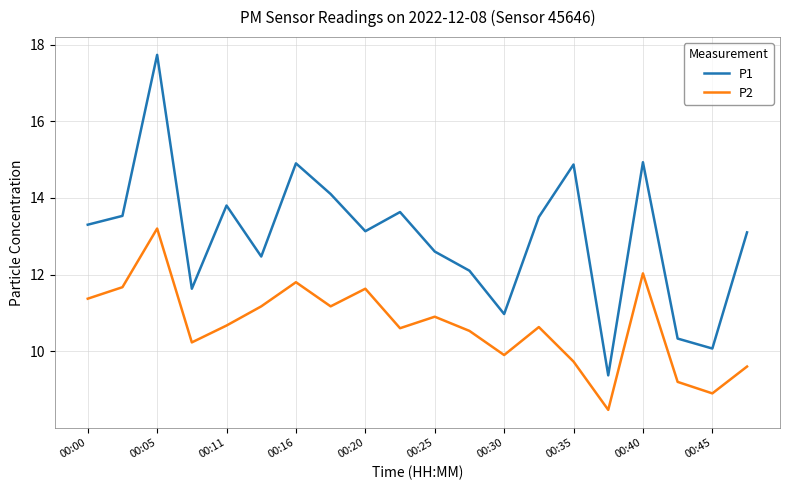

What is the difference between the maximum and minimum values in the P1 series?

8.4